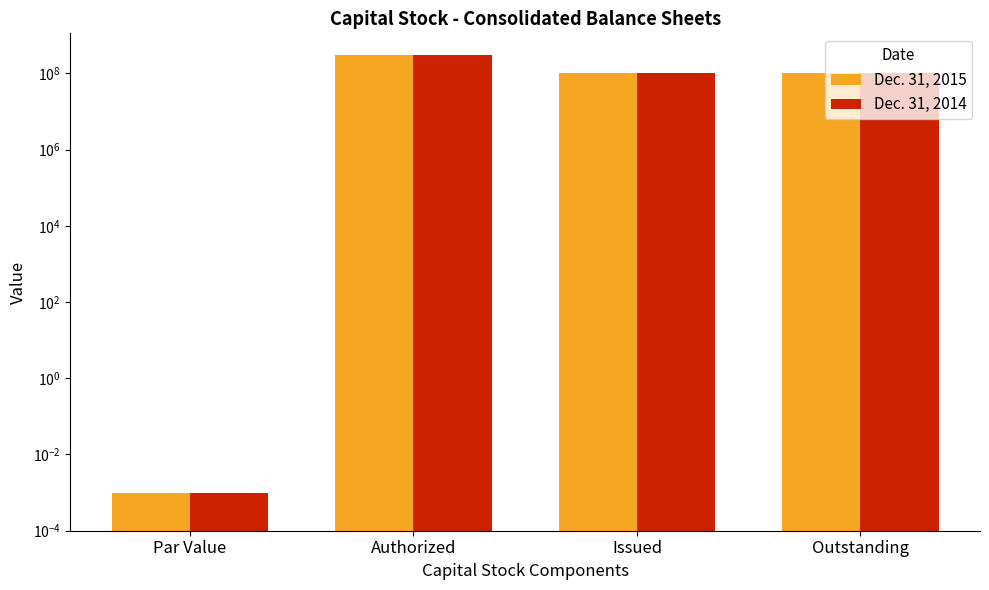

At how many categories does at least one series exceed 281287320?

1